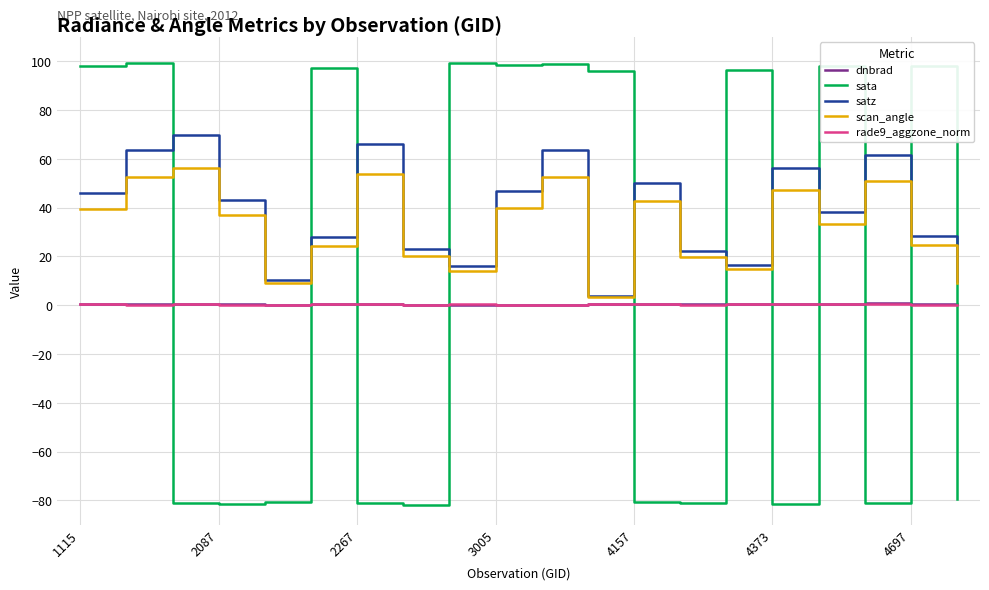

Which series has the widest spread of values?

sata